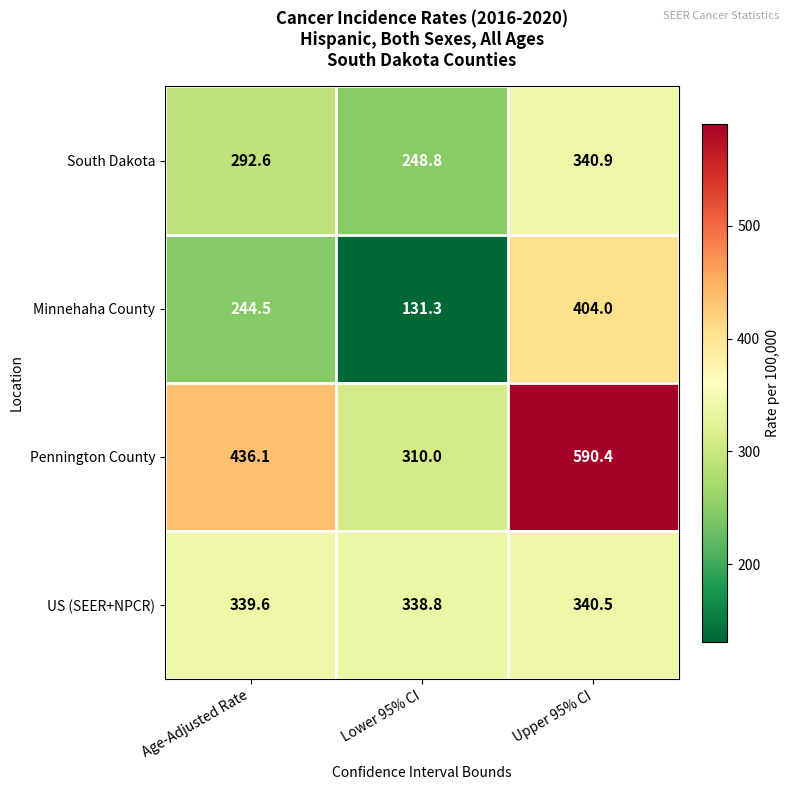

Is it true that Pennington County equals 436.1 at Age-Adjusted Rate?

True